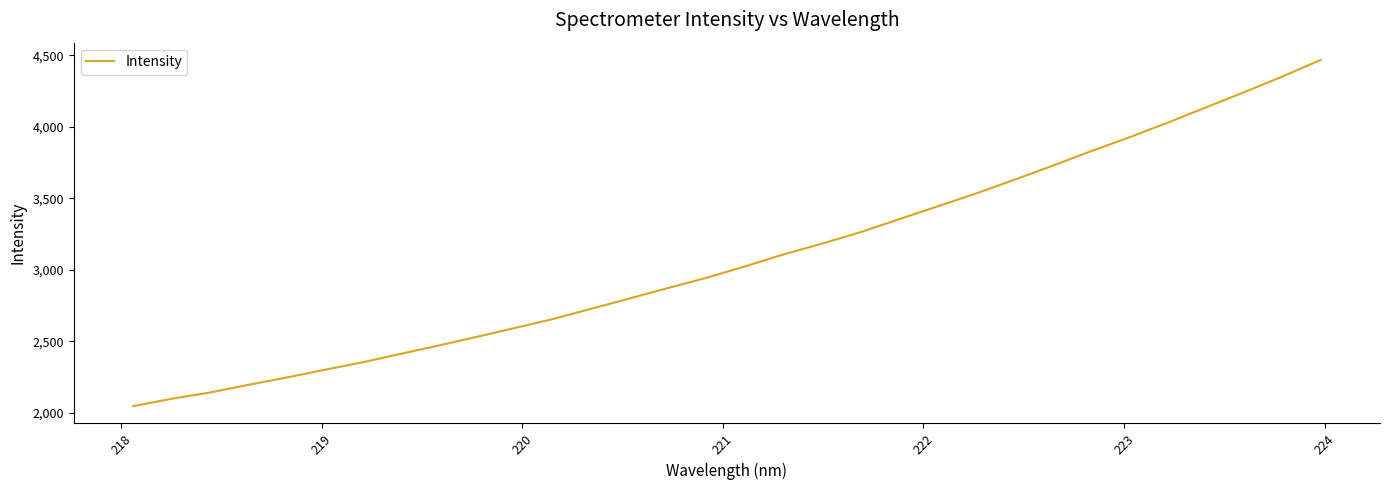

What is the difference between the maximum and minimum values?

2419.8